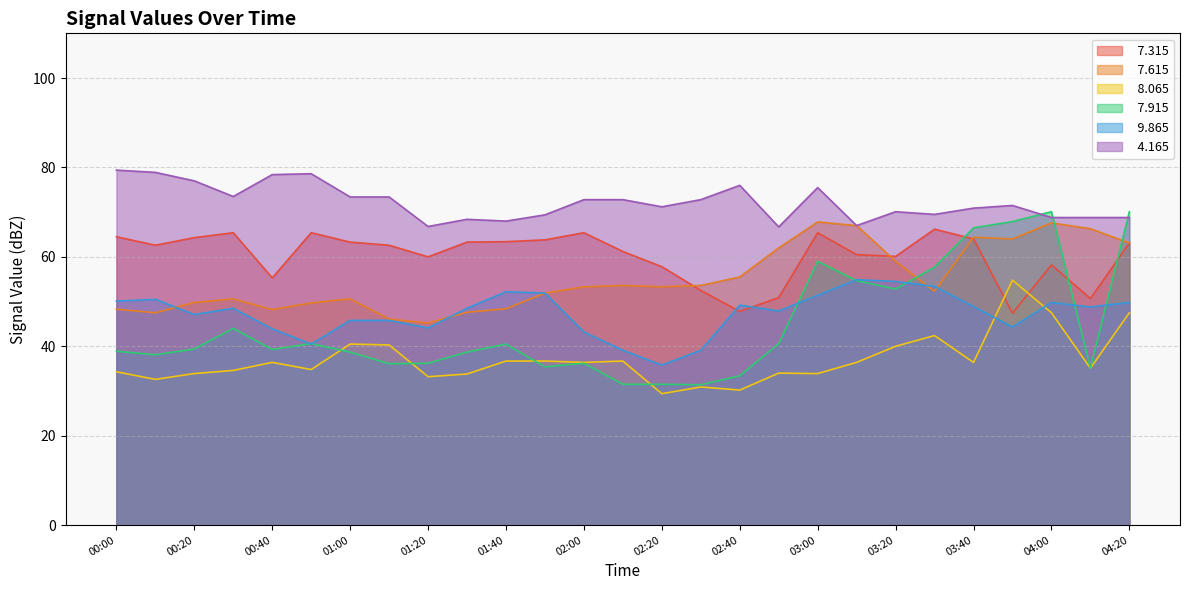

What is the label of the 4th point from the right?

03:50